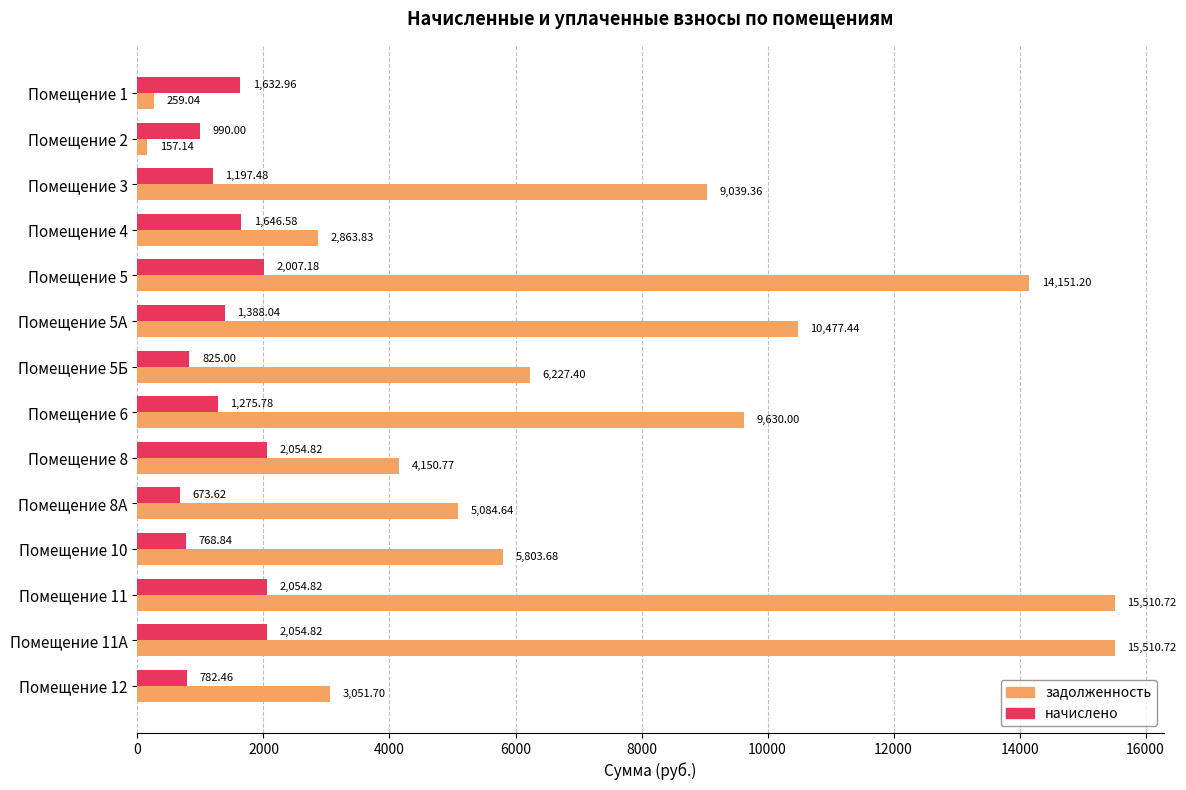

Rank the series by their average value, from highest to lowest.

задолженность, начислено